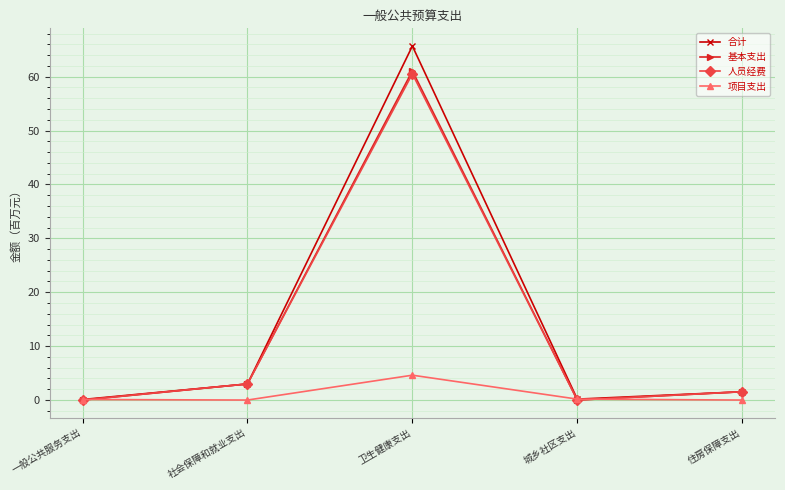

What is the lowest value of the 合计 series?

0.1